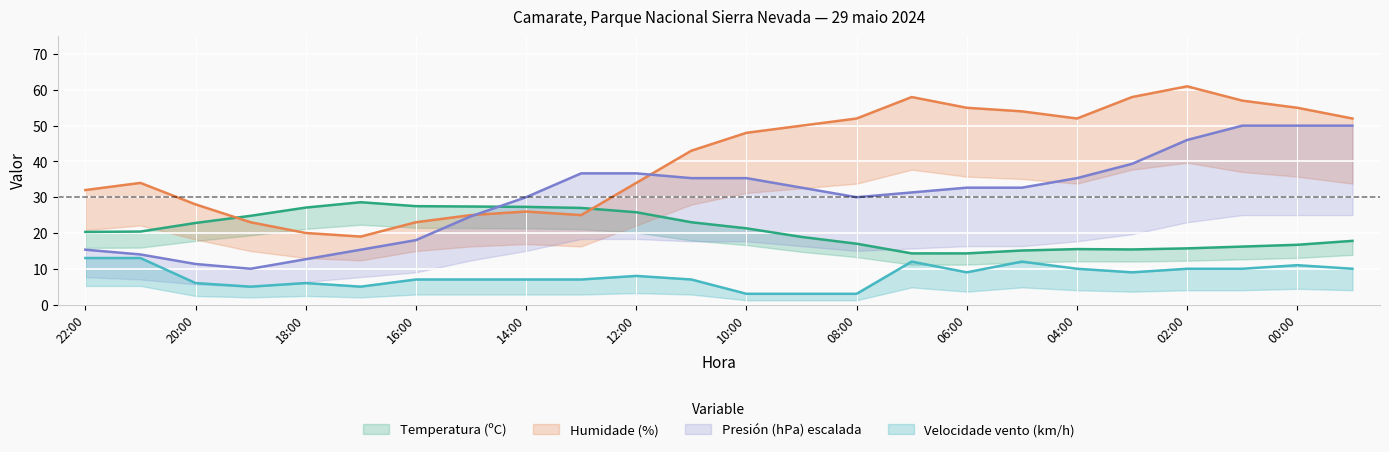

The value of Velocidade do vento (km/h) at 02:00 is 10.0. True or false?

True